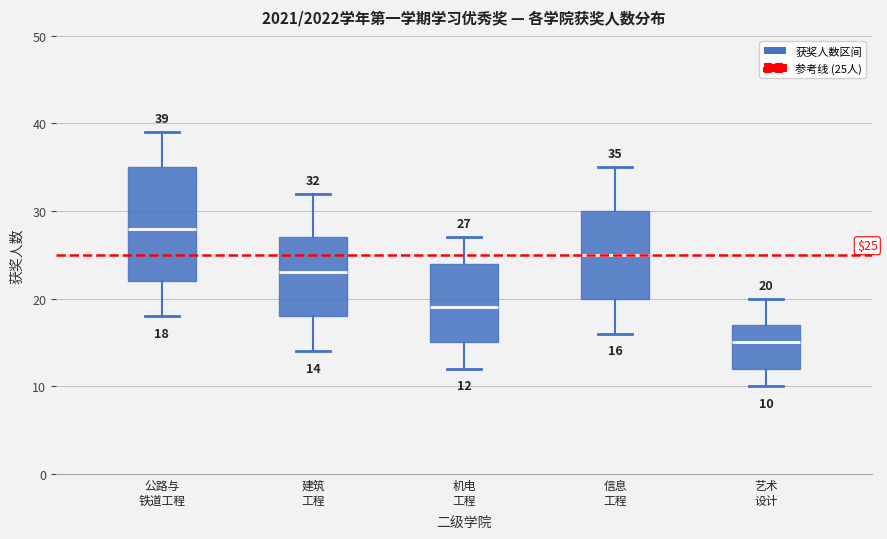

Which box is the tallest, from its lower edge to its upper edge?

公路与 铁道工程